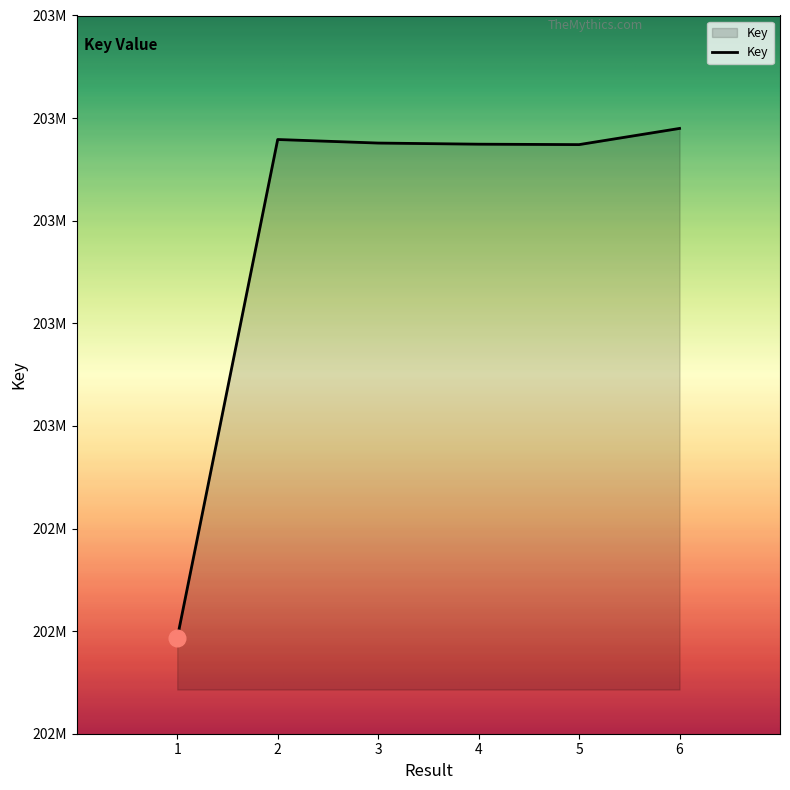

Does the chart have visible grid lines?

No